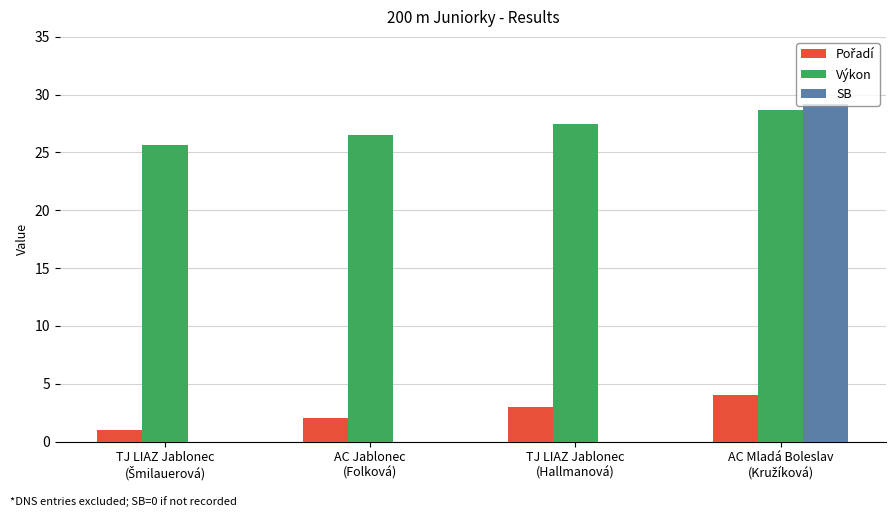

Which series has the largest total across all categories?

Výkon